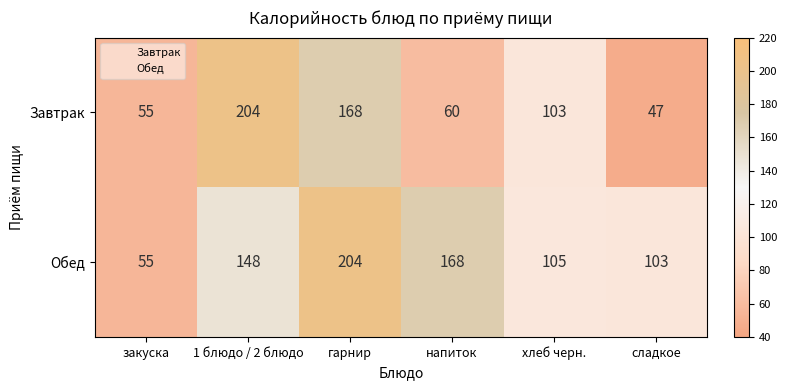

At how many categories does at least one series exceed 95?

5